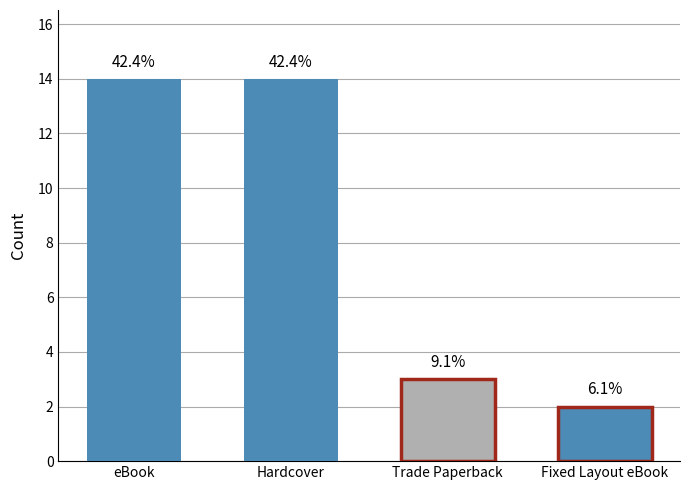

Between Hardcover and Hardcover, which is larger?

Hardcover